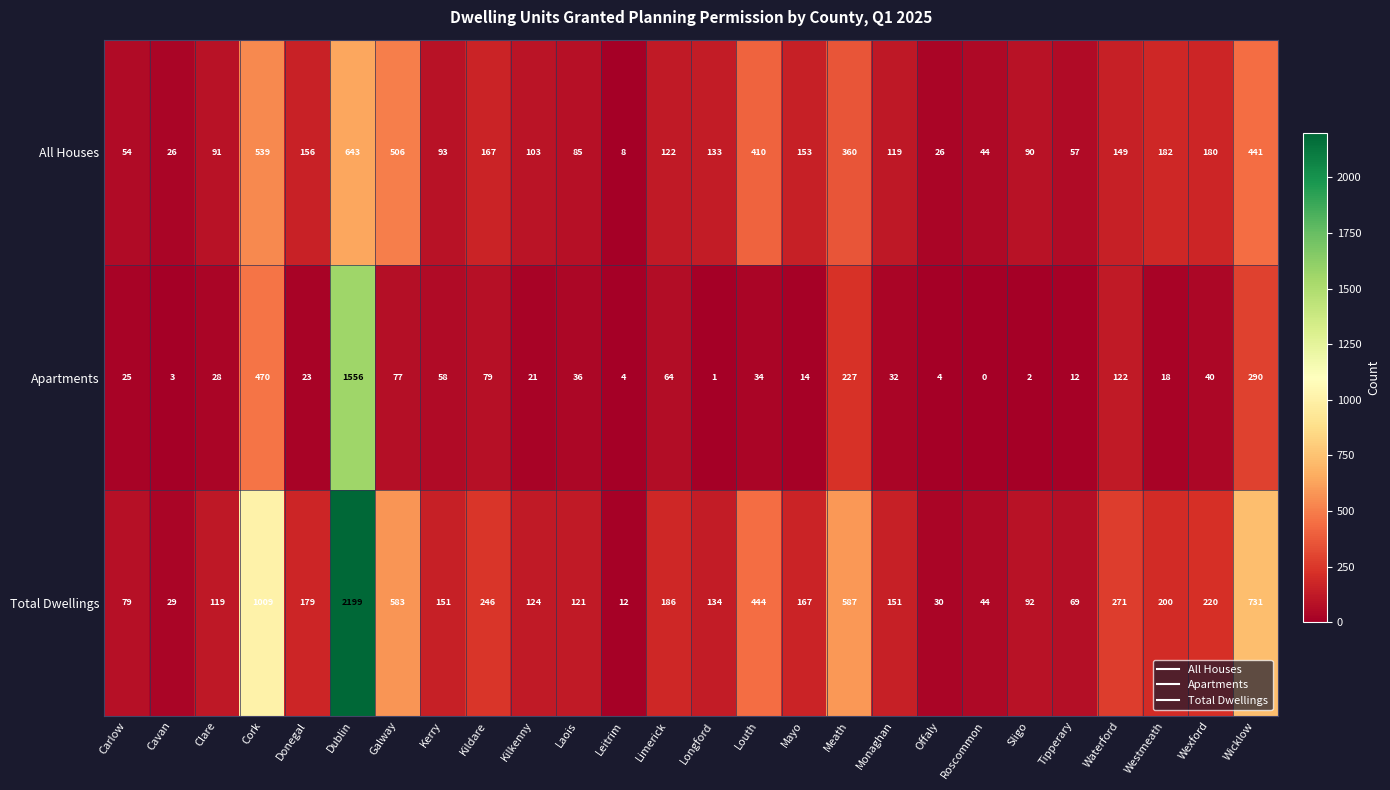

True or false: Apartments has a value of 216 at Waterford.

False